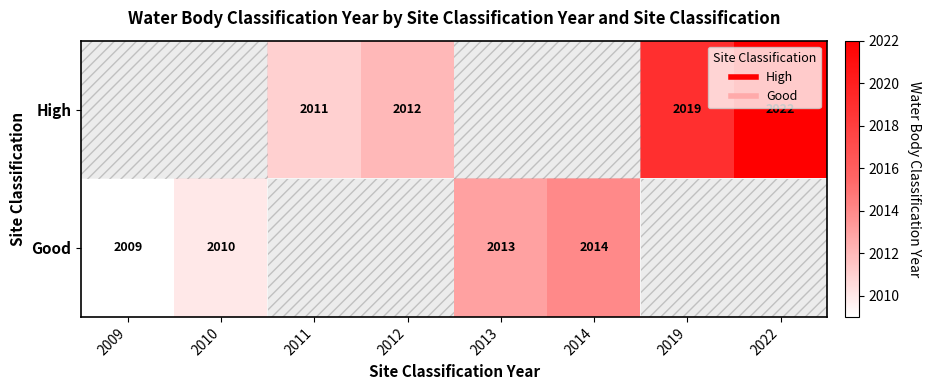

What value does the Good series have at 2010?

2010.0